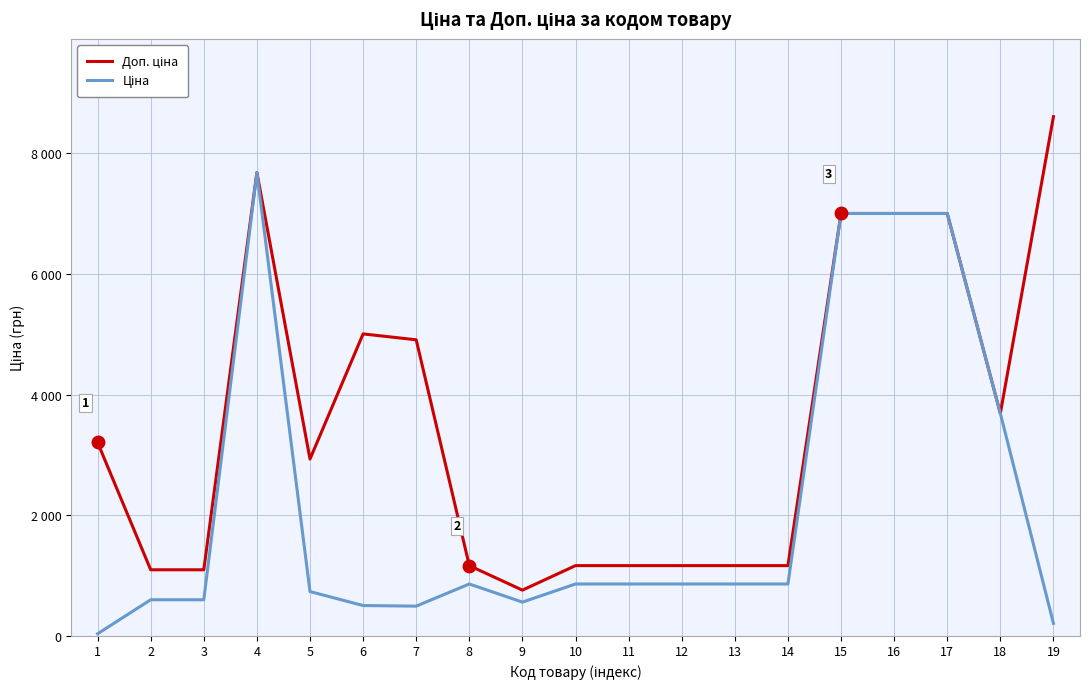

How many interior local peaks does the Доп. ціна series have?

2